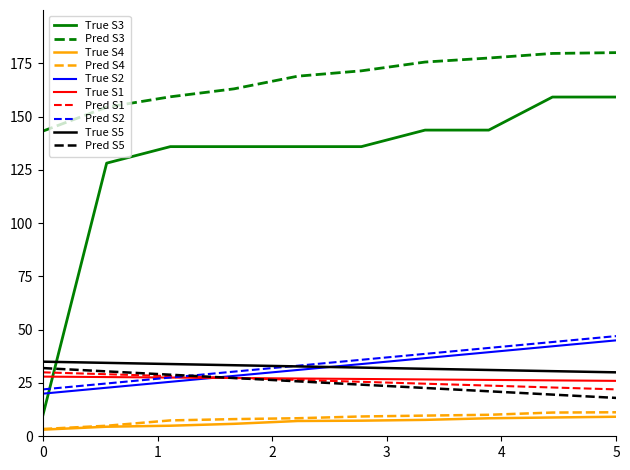

Which series has the widest spread of values?

True S3